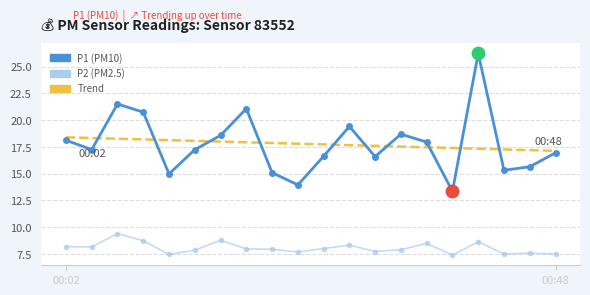

Which series has the largest Y range (max minus min)?

P1